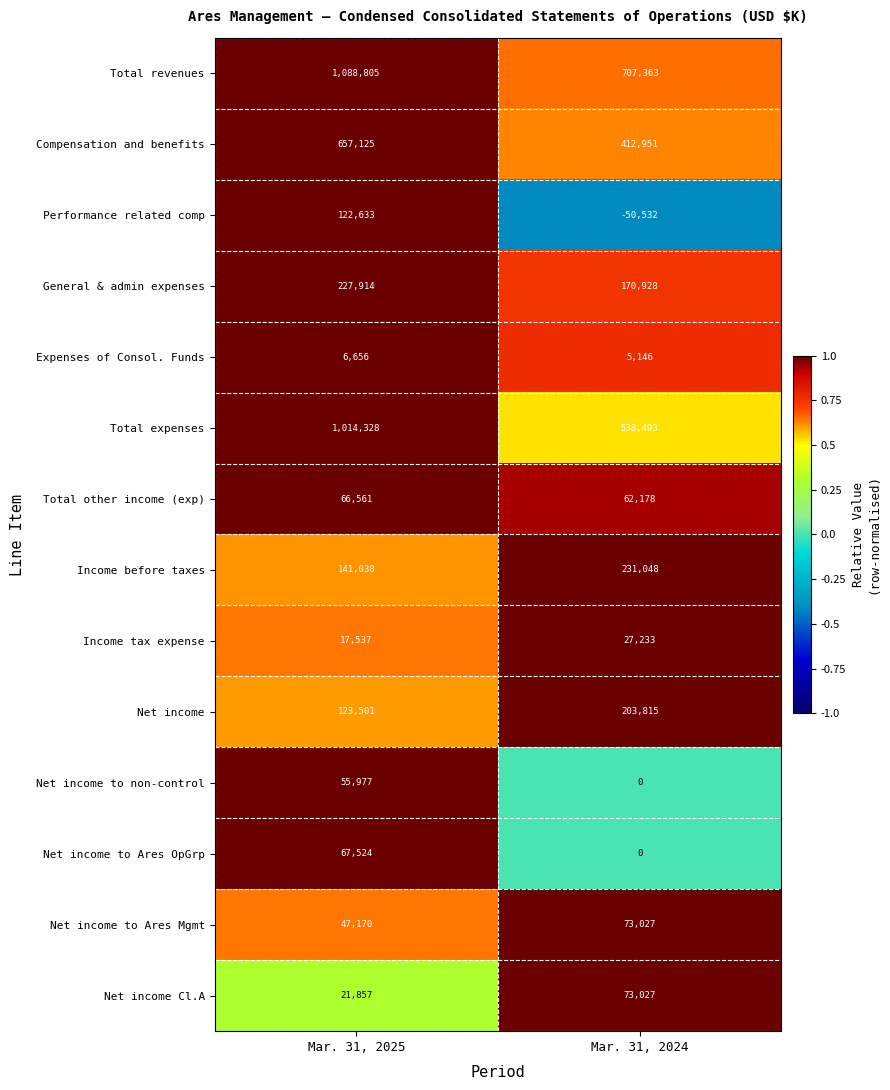

What is the difference between the maximum and minimum values in the Performance related comp series?

173165